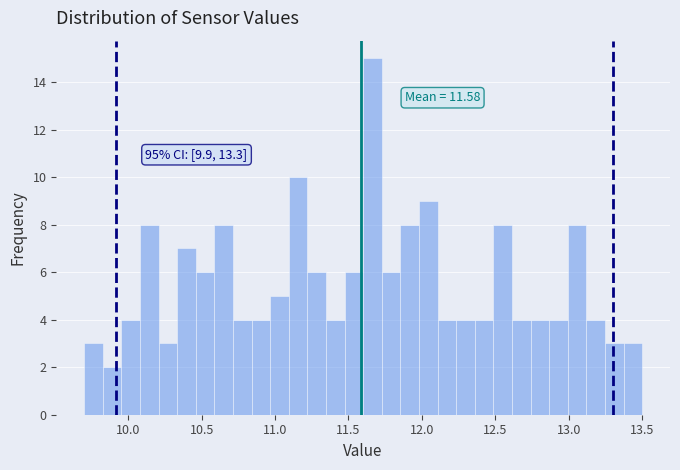

Around what value on the x-axis is the tallest bar? Give the approximate position of its centre, as read against the axis.

11.65